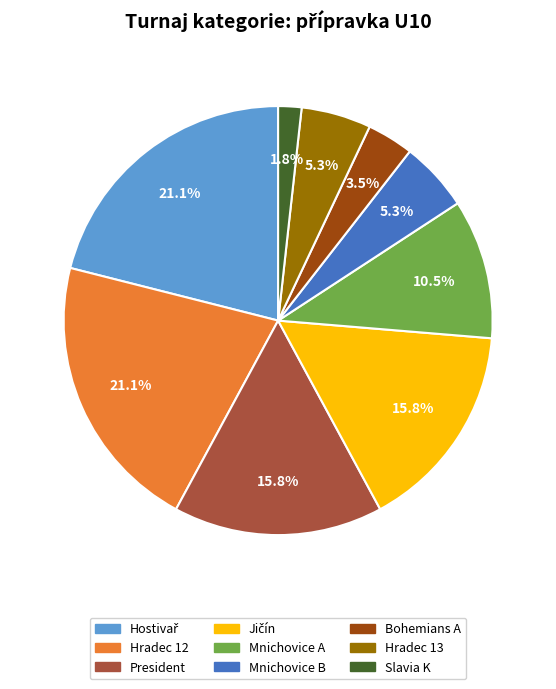

Is there any slice that represents more than half of the pie?

No